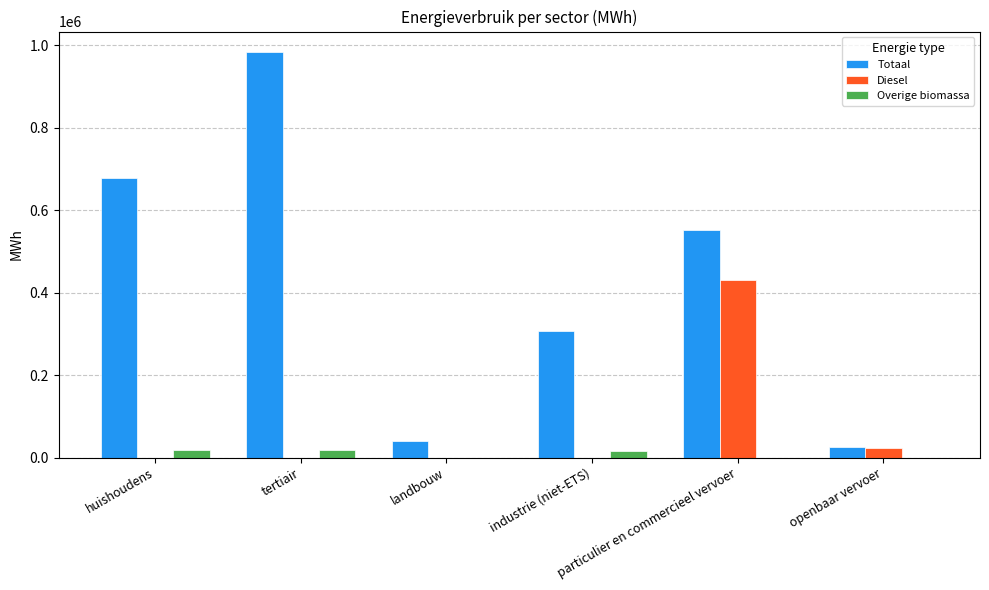

How many series are shown in this chart?

3